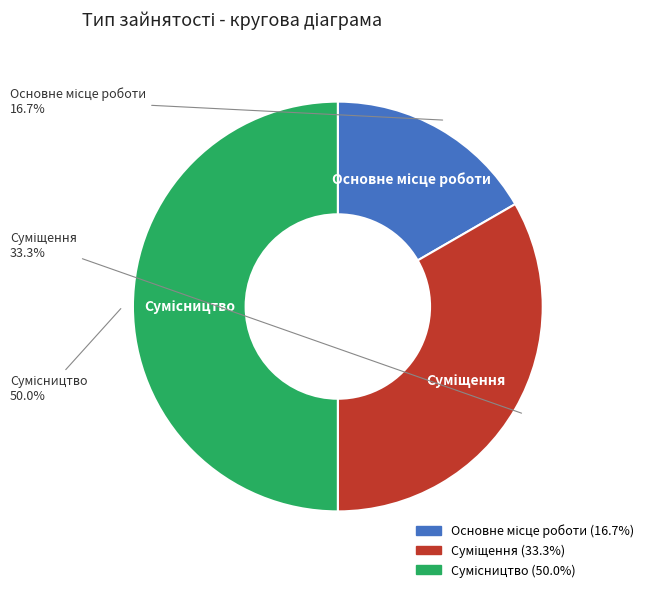

Count the number of slices in the pie.

3